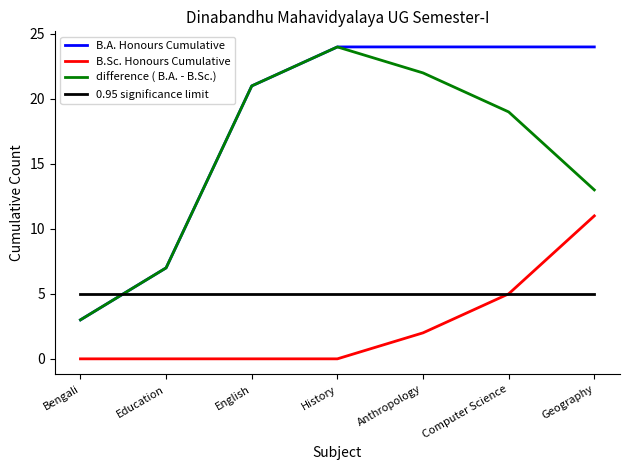

How many lines are shown in the chart?

4